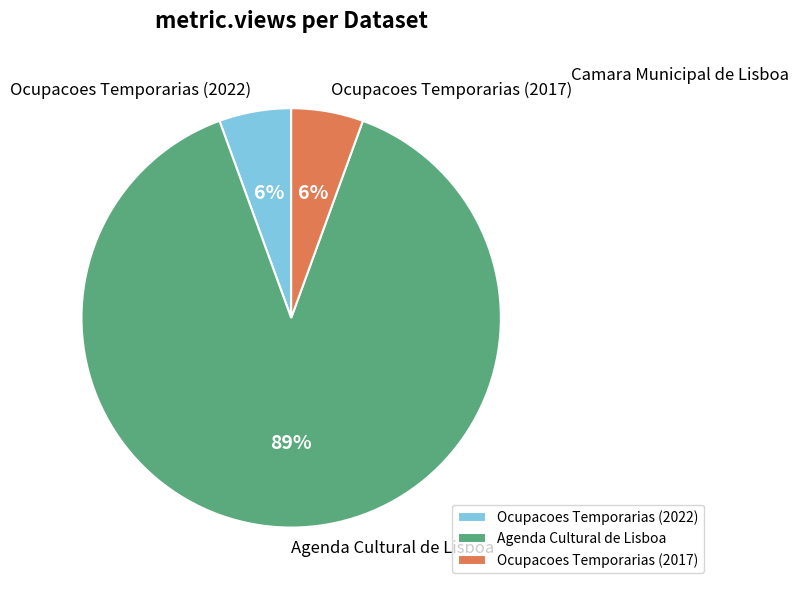

Is the sum of Ocupacoes Temporarias (2017) and Agenda Cultural de Lisboa greater than half?

Yes